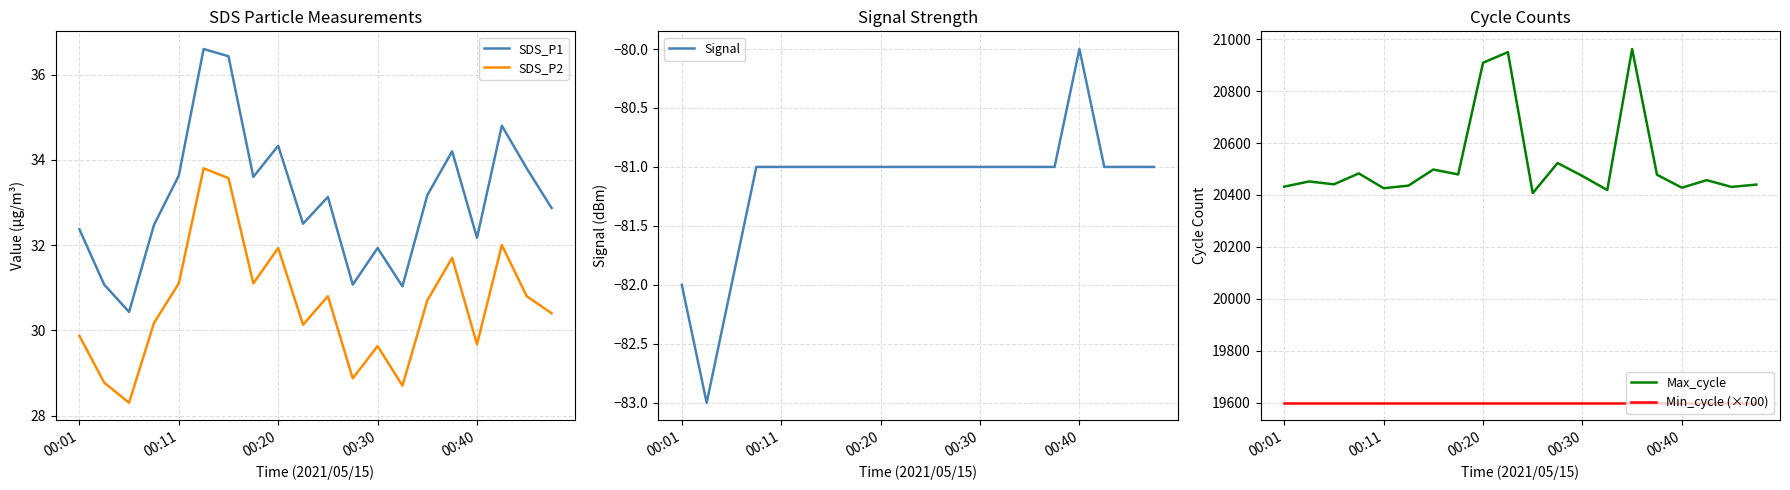

How many lines are shown in the chart?

5